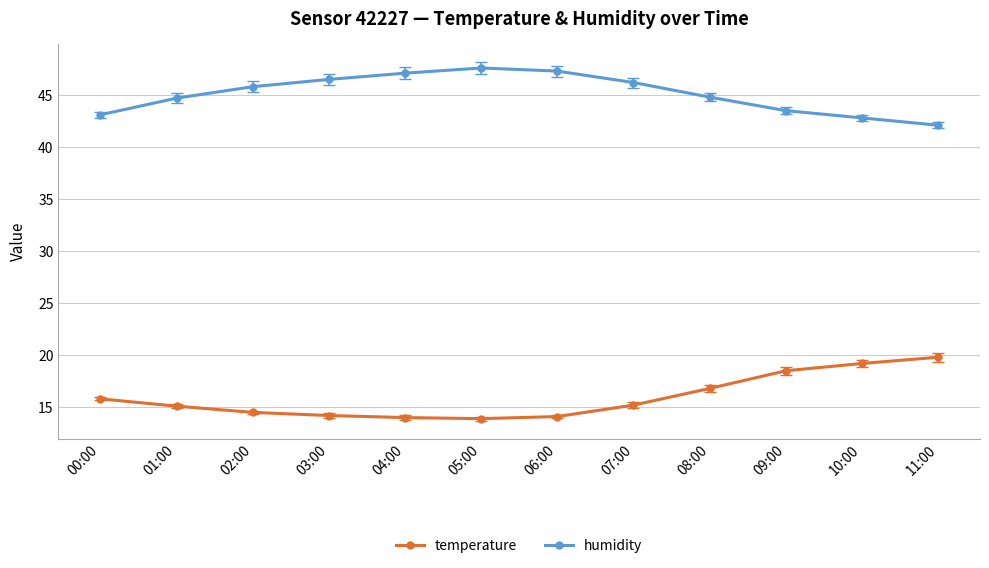

What is the difference between the temperature values at 01:00 and 05:00?

1.2